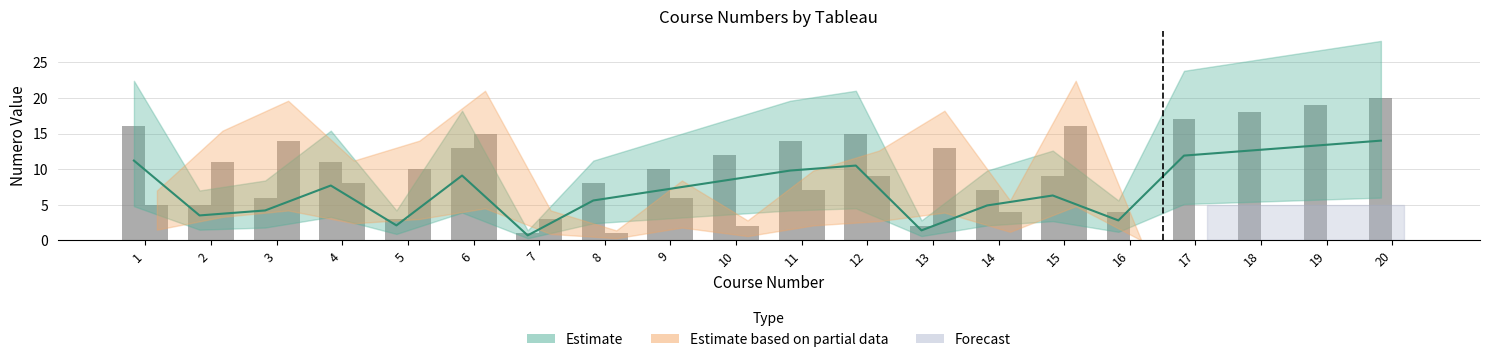

What is the maximum value shown in the chart?

20